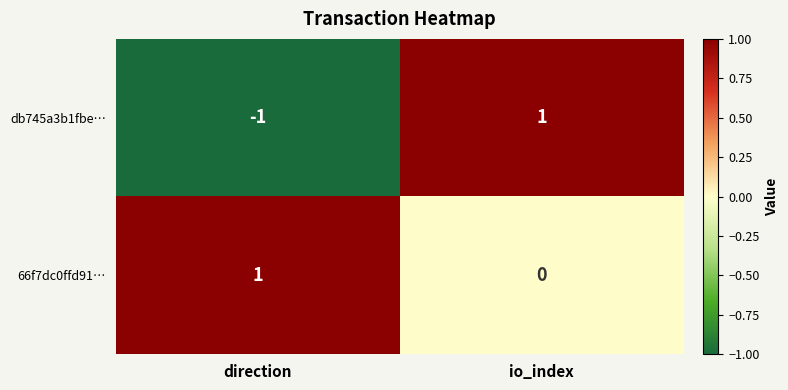

What is the maximum value shown in the chart?

1